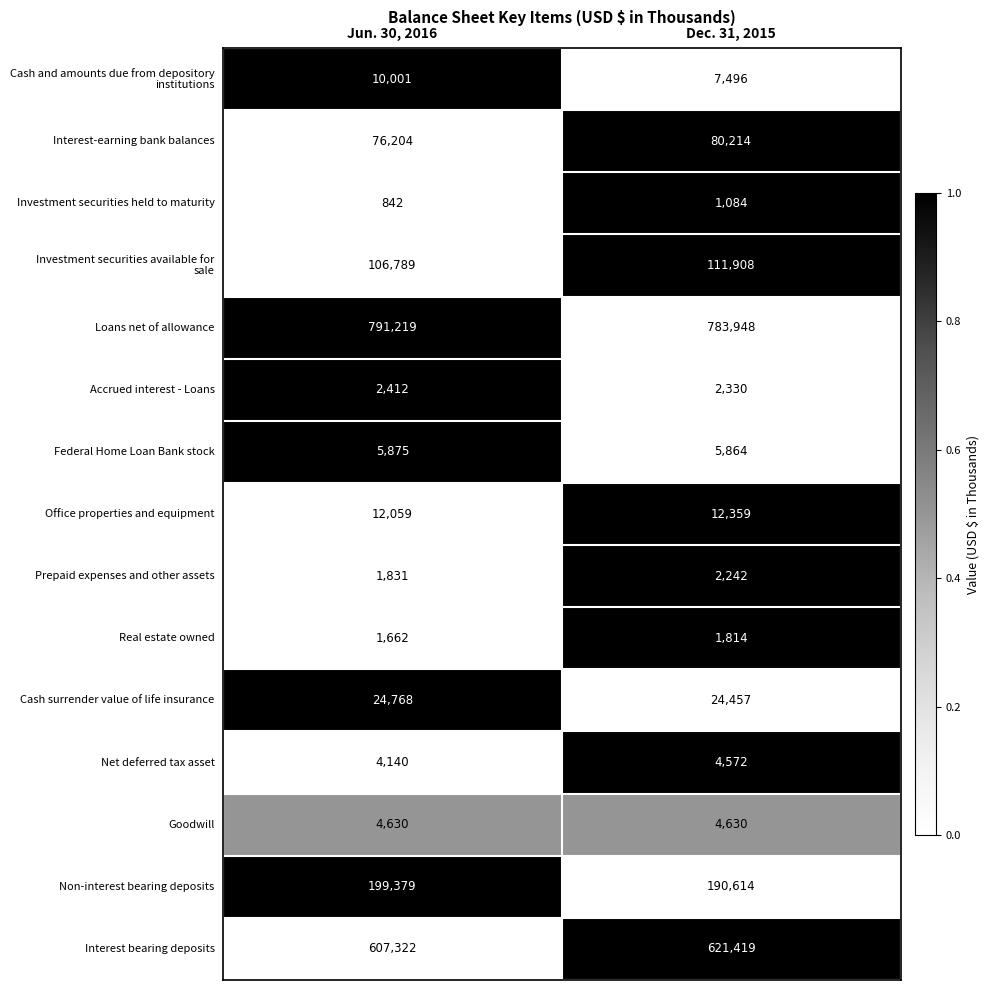

At which category is the sum across all series the highest?

Dec. 31, 2015